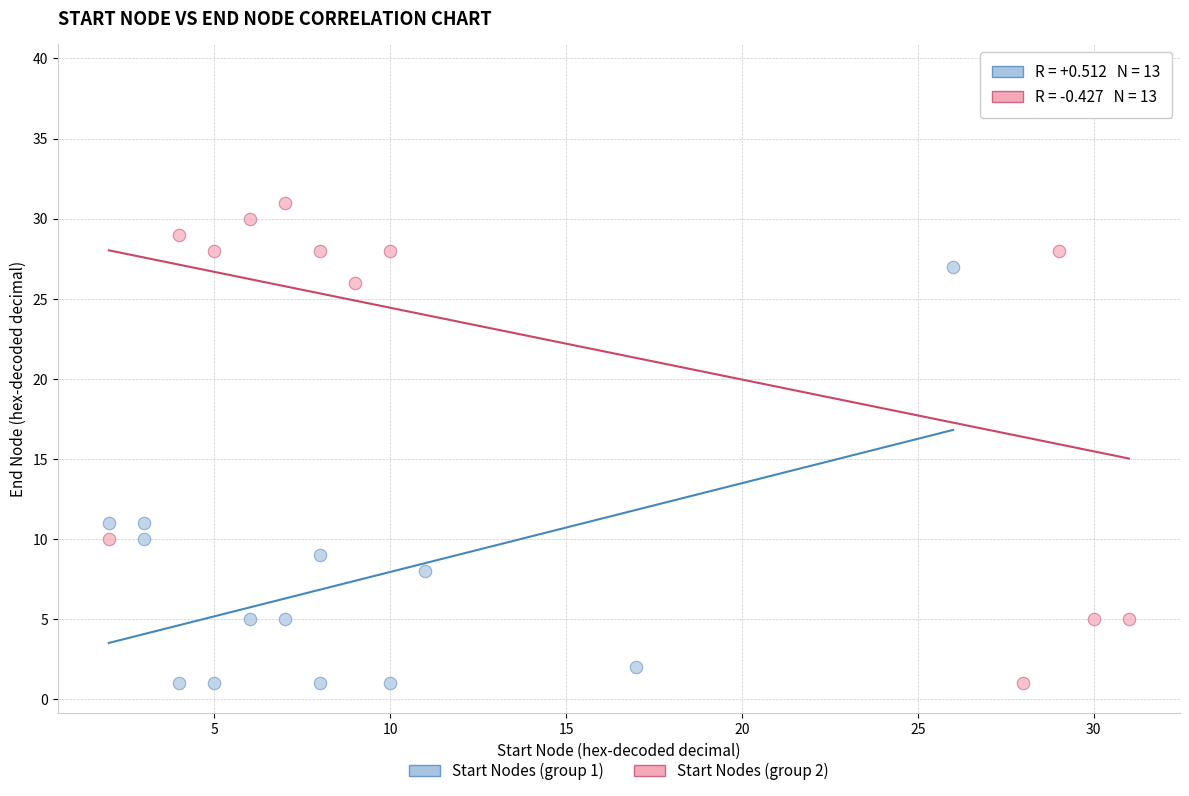

Which series has the widest spread of Y values?

Start Nodes (group 2)